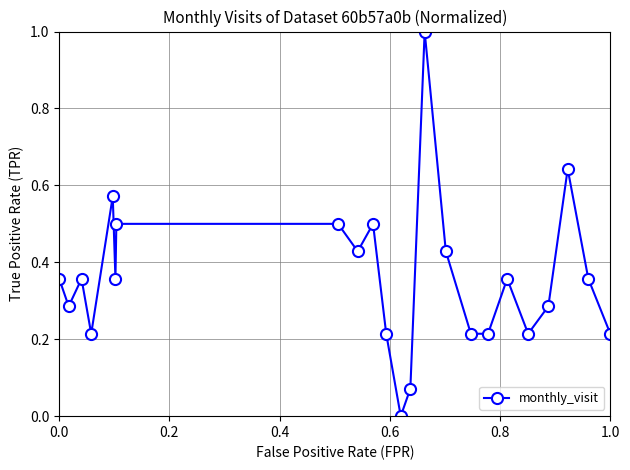

What is the maximum value shown in the chart?

1.0